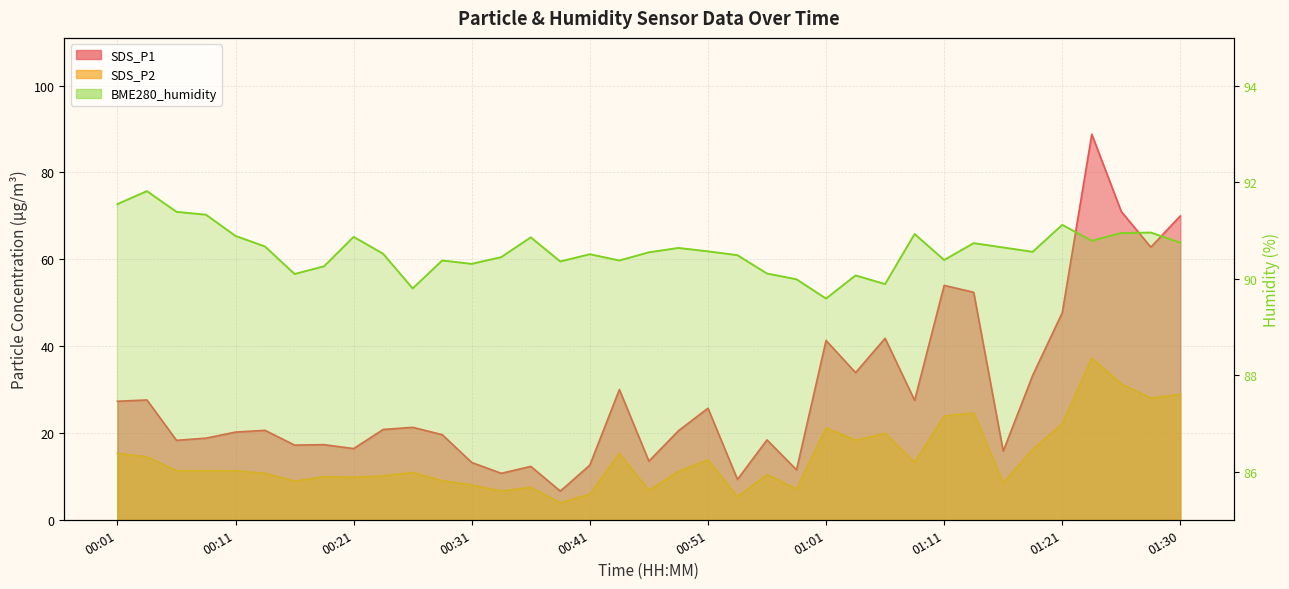

What is the label of the 10th point from the left?

00:23